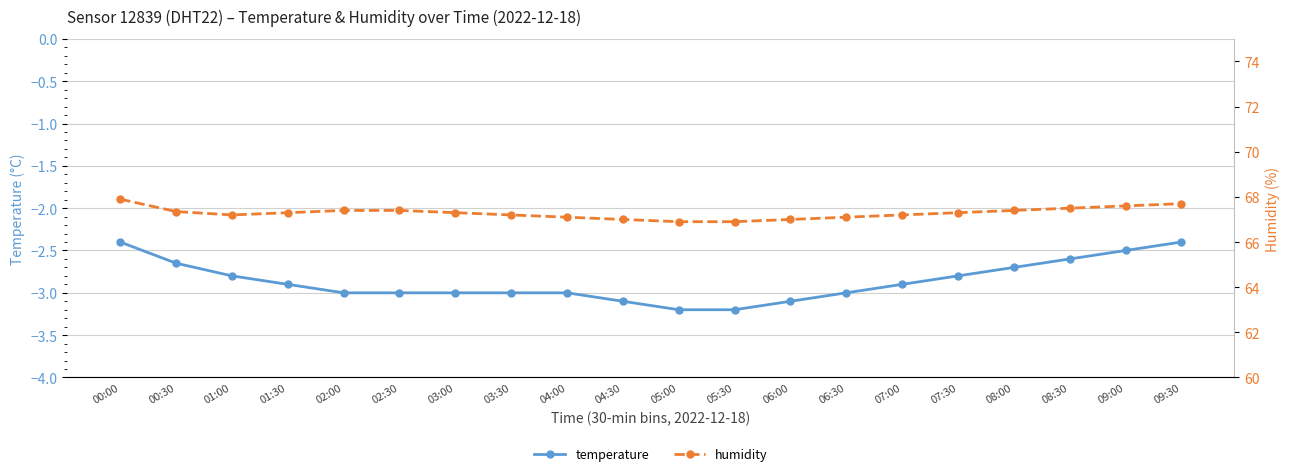

What is the average value of the humidity series?

67.3